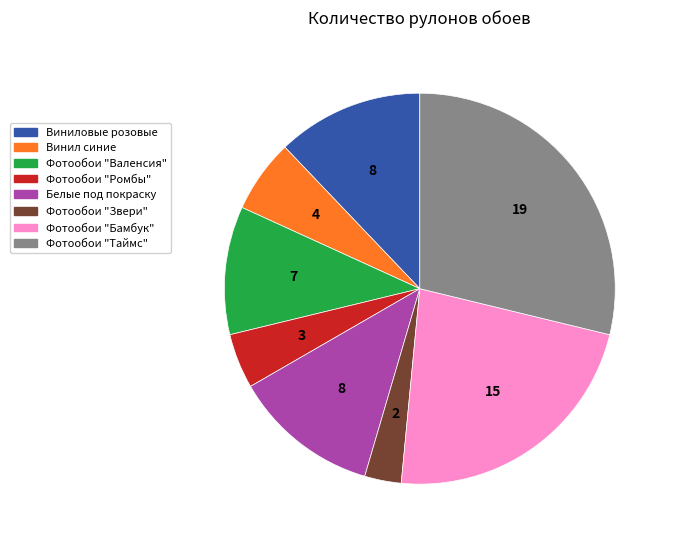

Is the sum of Белые под покраску and Фотообои "Бамбук" greater than half?

No